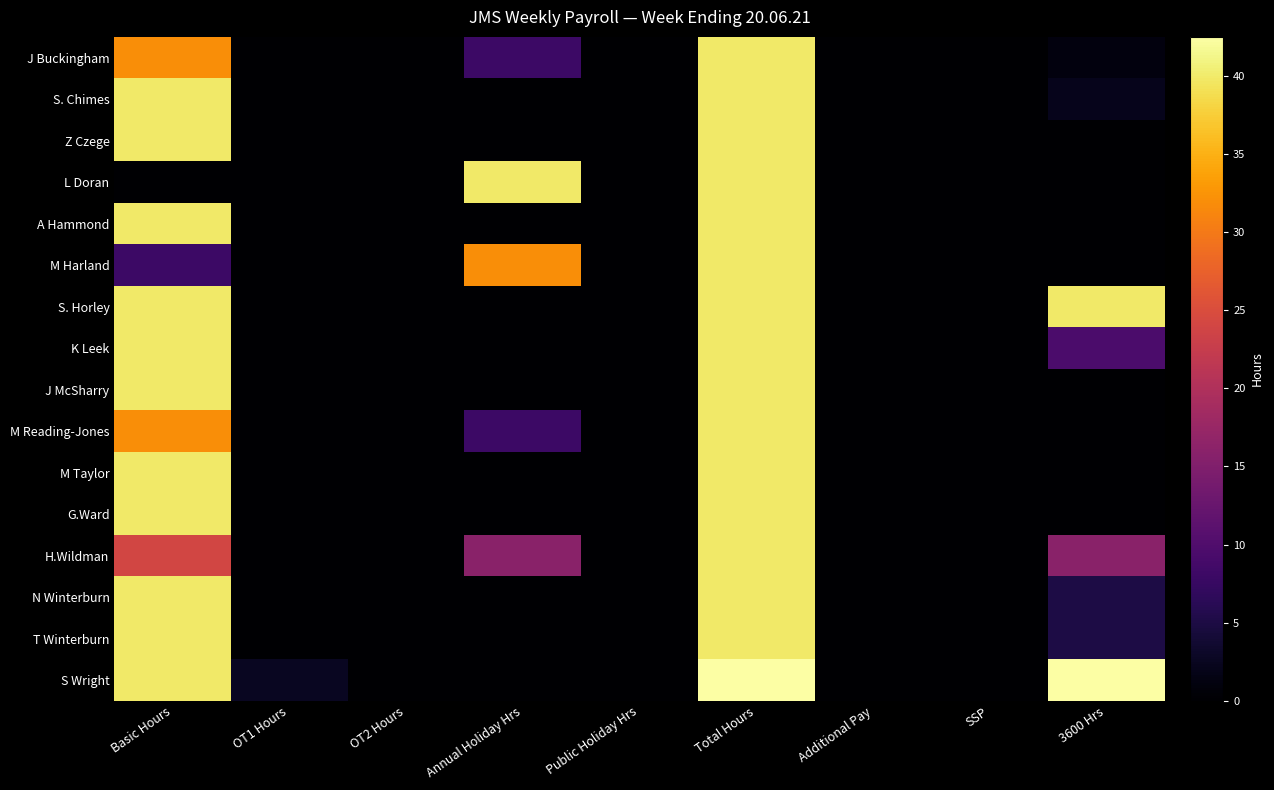

Reading right to left, transcribe all the data shown in this chart.

J Buckingham: 3600 Hrs=1.0	SSP=0.0	Additional Pay=0.0	Total Hours=40.0	Public Holiday Hrs=0.0	Annual Holiday Hrs=8.0	OT2 Hours=0.0	OT1 Hours=0.0	Basic Hours=32.0
S. Chimes: 3600 Hrs=2.0	SSP=0.0	Additional Pay=0.0	Total Hours=40.0	Public Holiday Hrs=0.0	Annual Holiday Hrs=0.0	OT2 Hours=0.0	OT1 Hours=0.0	Basic Hours=40.0
Z Czege: 3600 Hrs=0.0	SSP=0.0	Additional Pay=0.0	Total Hours=40.0	Public Holiday Hrs=0.0	Annual Holiday Hrs=0.0	OT2 Hours=0.0	OT1 Hours=0.0	Basic Hours=40.0
L Doran: 3600 Hrs=0.0	SSP=0.0	Additional Pay=0.0	Total Hours=40.0	Public Holiday Hrs=0.0	Annual Holiday Hrs=40.0	OT2 Hours=0.0	OT1 Hours=0.0	Basic Hours=0.0
A Hammond: 3600 Hrs=0.0	SSP=0.0	Additional Pay=0.0	Total Hours=40.0	Public Holiday Hrs=0.0	Annual Holiday Hrs=0.0	OT2 Hours=0.0	OT1 Hours=0.0	Basic Hours=40.0
M Harland: 3600 Hrs=0.0	SSP=0.0	Additional Pay=0.0	Total Hours=40.0	Public Holiday Hrs=0.0	Annual Holiday Hrs=32.0	OT2 Hours=0.0	OT1 Hours=0.0	Basic Hours=8.0
S. Horley: 3600 Hrs=40.0	SSP=0.0	Additional Pay=0.0	Total Hours=40.0	Public Holiday Hrs=0.0	Annual Holiday Hrs=0.0	OT2 Hours=0.0	OT1 Hours=0.0	Basic Hours=40.0
K Leek: 3600 Hrs=9.5	SSP=0.0	Additional Pay=0.0	Total Hours=40.0	Public Holiday Hrs=0.0	Annual Holiday Hrs=0.0	OT2 Hours=0.0	OT1 Hours=0.0	Basic Hours=40.0
J McSharry: 3600 Hrs=0.0	SSP=0.0	Additional Pay=0.0	Total Hours=40.0	Public Holiday Hrs=0.0	Annual Holiday Hrs=0.0	OT2 Hours=0.0	OT1 Hours=0.0	Basic Hours=40.0
M Reading-Jones: 3600 Hrs=0.0	SSP=0.0	Additional Pay=0.0	Total Hours=40.0	Public Holiday Hrs=0.0	Annual Holiday Hrs=8.0	OT2 Hours=0.0	OT1 Hours=0.0	Basic Hours=32.0
M Taylor: 3600 Hrs=0.0	SSP=0.0	Additional Pay=0.0	Total Hours=40.0	Public Holiday Hrs=0.0	Annual Holiday Hrs=0.0	OT2 Hours=0.0	OT1 Hours=0.0	Basic Hours=40.0
G.Ward: 3600 Hrs=0.0	SSP=0.0	Additional Pay=0.0	Total Hours=40.0	Public Holiday Hrs=0.0	Annual Holiday Hrs=0.0	OT2 Hours=0.0	OT1 Hours=0.0	Basic Hours=40.0
H.Wildman: 3600 Hrs=16.0	SSP=0.0	Additional Pay=0.0	Total Hours=40.0	Public Holiday Hrs=0.0	Annual Holiday Hrs=16.0	OT2 Hours=0.0	OT1 Hours=0.0	Basic Hours=24.0
N Winterburn: 3600 Hrs=5.0	SSP=0.0	Additional Pay=0.0	Total Hours=40.0	Public Holiday Hrs=0.0	Annual Holiday Hrs=0.0	OT2 Hours=0.0	OT1 Hours=0.0	Basic Hours=40.0
T Winterburn: 3600 Hrs=5.0	SSP=0.0	Additional Pay=0.0	Total Hours=40.0	Public Holiday Hrs=0.0	Annual Holiday Hrs=0.0	OT2 Hours=0.0	OT1 Hours=0.0	Basic Hours=40.0
S Wright: 3600 Hrs=42.5	SSP=0.0	Additional Pay=0.0	Total Hours=42.5	Public Holiday Hrs=0.0	Annual Holiday Hrs=0.0	OT2 Hours=0.0	OT1 Hours=2.5	Basic Hours=40.0